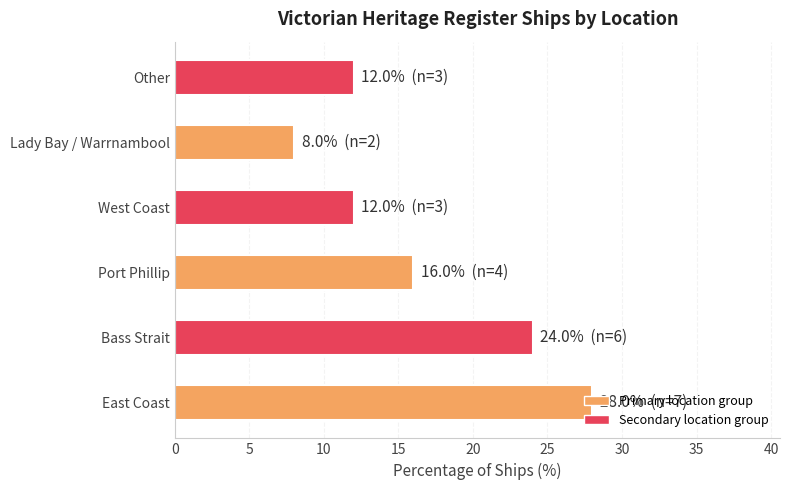

What is the greatest value displayed?

28.0